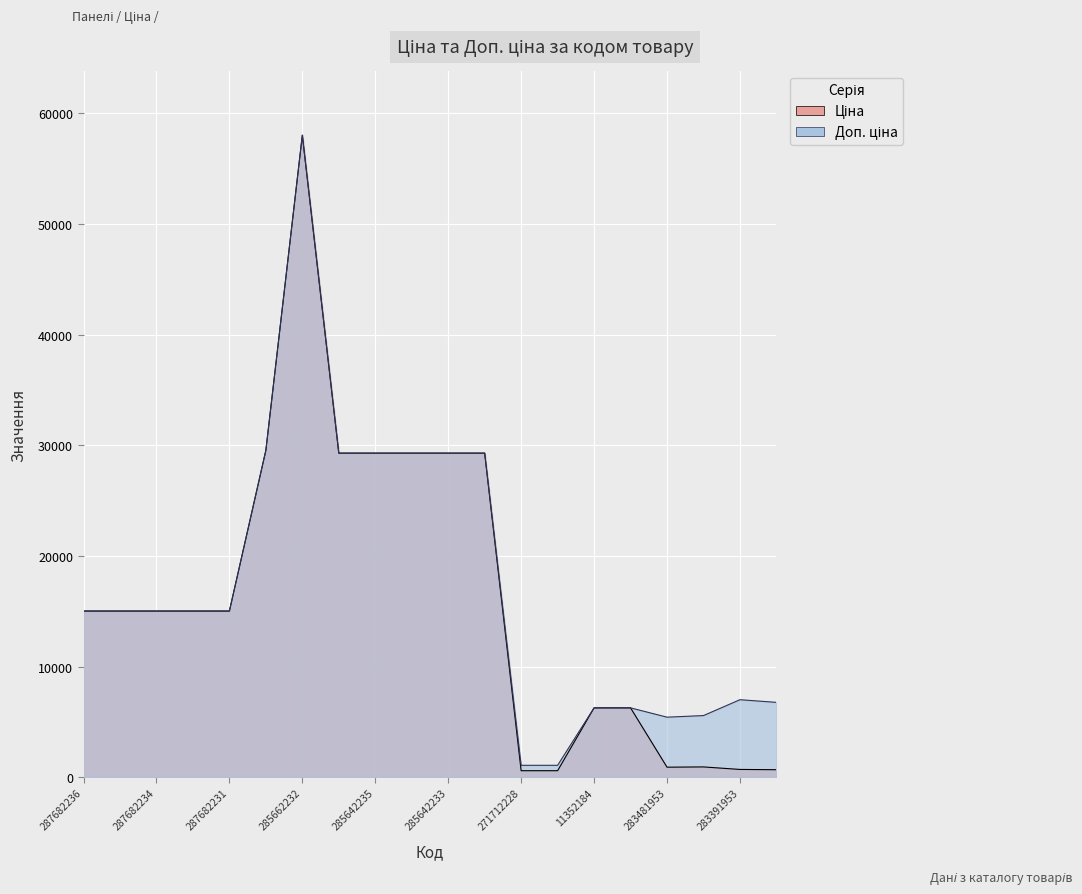

Reading left to right, transcribe all the data shown in this chart.

Ціна: 287682236=15019.2	287682235=15019.2	287682234=15019.2	287682233=15019.2	287682231=15019.2	287702232=29548.9	285662232=58037.0	285642236=29294.9	285642235=29294.9	285642234=29294.9	285642233=29294.9	285642231=29294.9	271712228=586.0	271712227=586.0	11352184=6266.7	11352182=6266.7	283481953=904.3	283451953=928.3	283391953=700.4	283361953=676.4
Доп. ціна: 287682236=15019.2	287682235=15019.2	287682234=15019.2	287682233=15019.2	287682231=15019.2	287702232=29548.9	285662232=58037.0	285642236=29294.9	285642235=29294.9	285642234=29294.9	285642233=29294.9	285642231=29294.9	271712228=1074.5	271712227=1074.5	11352184=6266.7	11352182=6266.7	283481953=5425.9	283451953=5569.9	283391953=7004.3	283361953=6764.4